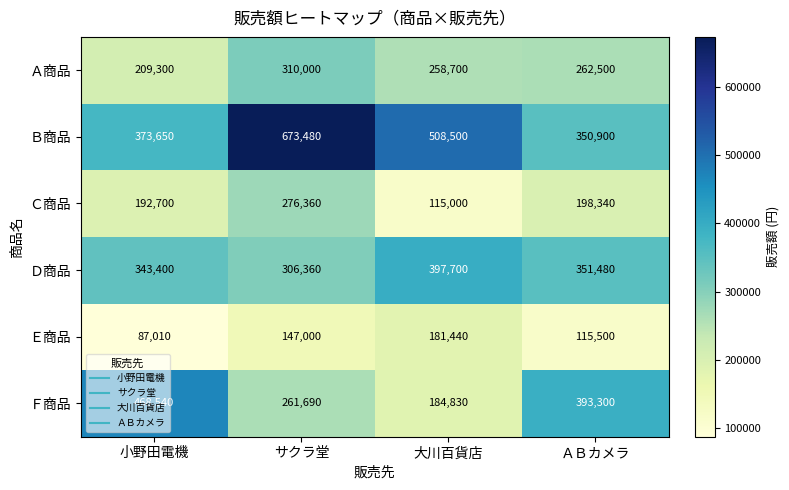

What is the sum of all Ａ商品 values?

1040500